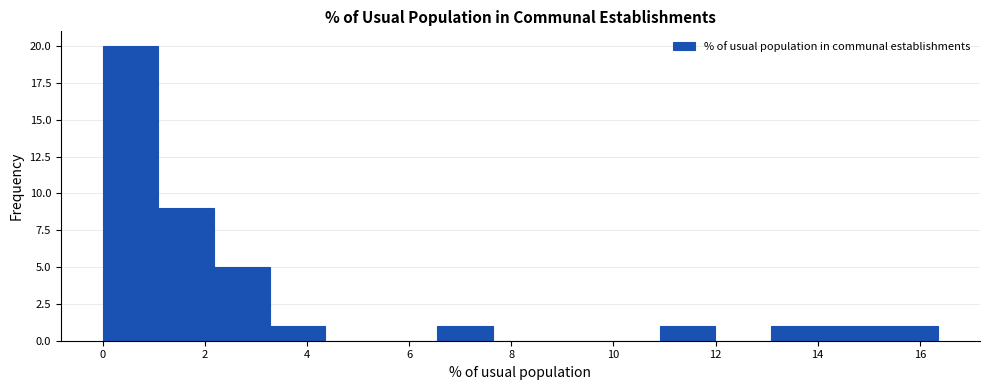

Reading left to right, list every bar in this chart as the range it spans on the x-axis followed by its height. Neither the bar edges nor the heights are printed on the chart, so give them approximately, as read against the axes.

0.0 to 1.0: 20
1.0 to 2.2: 9
2.2 to 3.2: 5
3.2 to 4.4: 1
4.4 to 5.4: 0
5.4 to 6.6: 0
6.6 to 7.6: 1
7.6 to 8.8: 0
8.8 to 9.8: 0
9.8 to 11.0: 0
11.0 to 12.0: 1
12.0 to 13.0: 0
13.0 to 14.2: 1
14.2 to 15.2: 1
15.2 to 16.4: 1